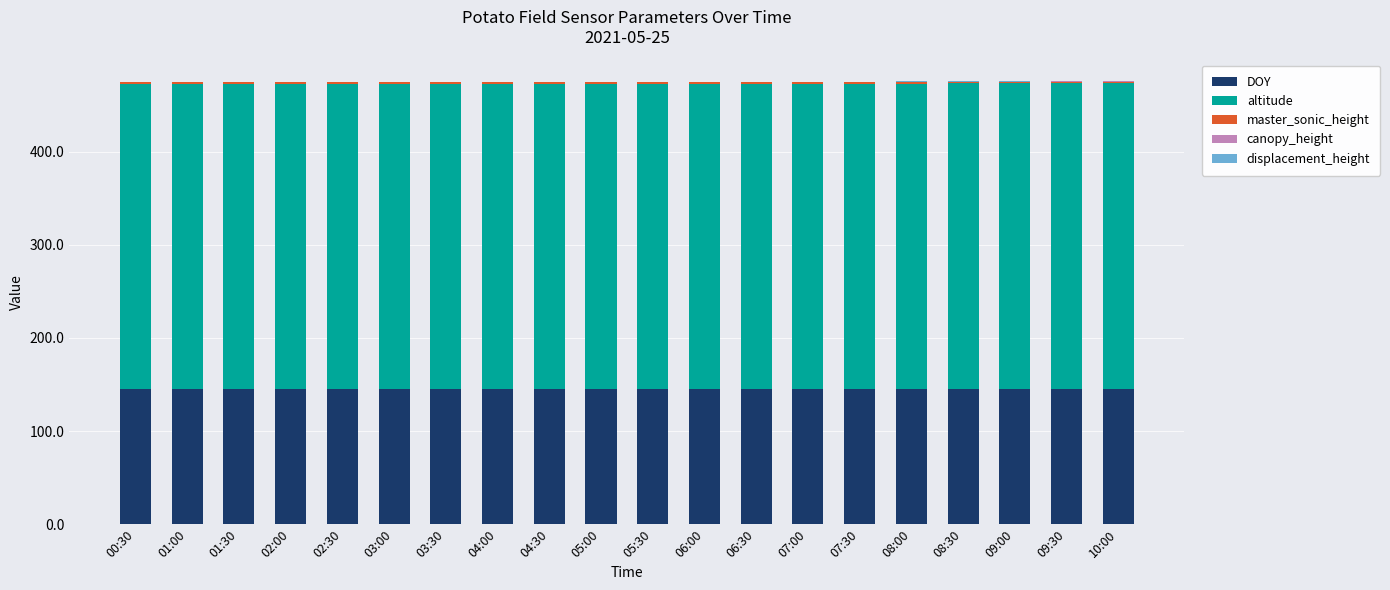

Which series changed the most between 06:00 and 08:30?

DOY